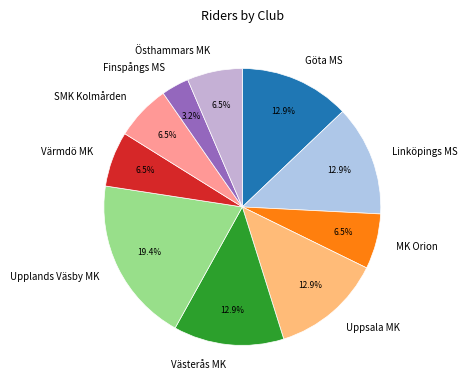

What is the smallest slice in the pie chart?

Finspångs MS